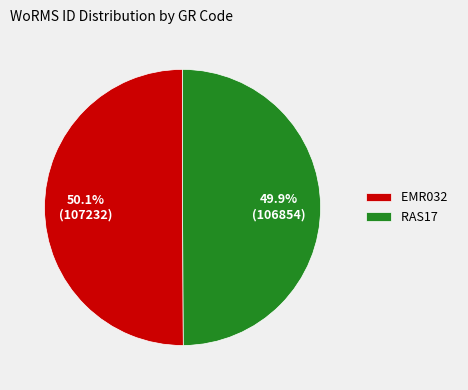

To the nearest percent, what portion does RAS17 represent?

50%